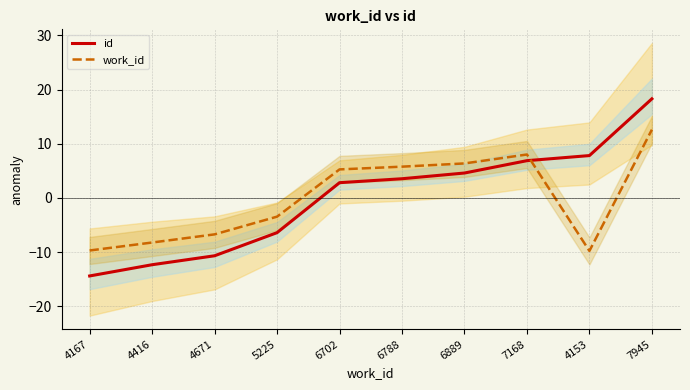

Where does the work_id series first go above 5?

6702